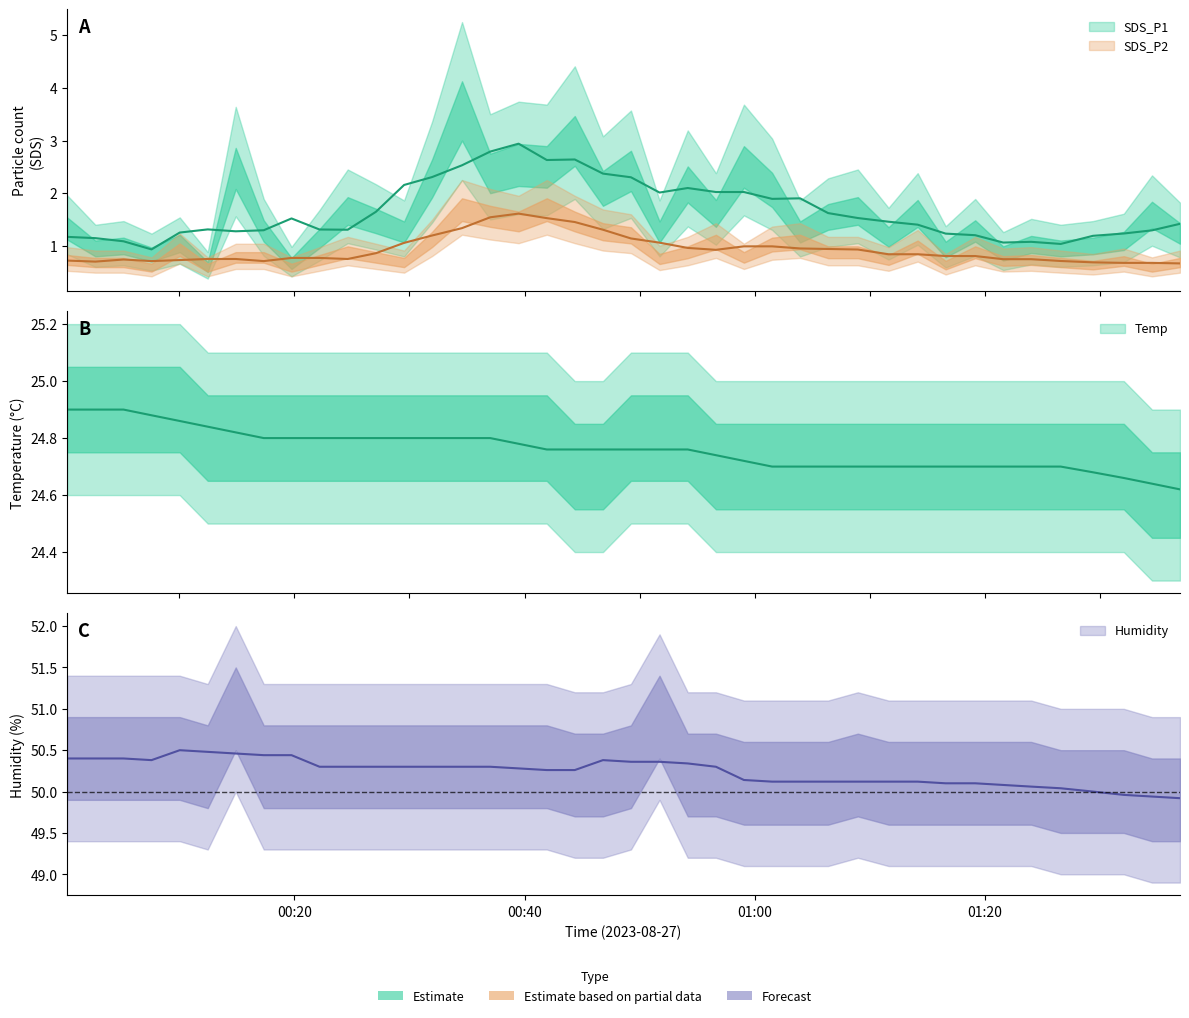

True or false: SDS_P1 and Temp cross at least once.

False